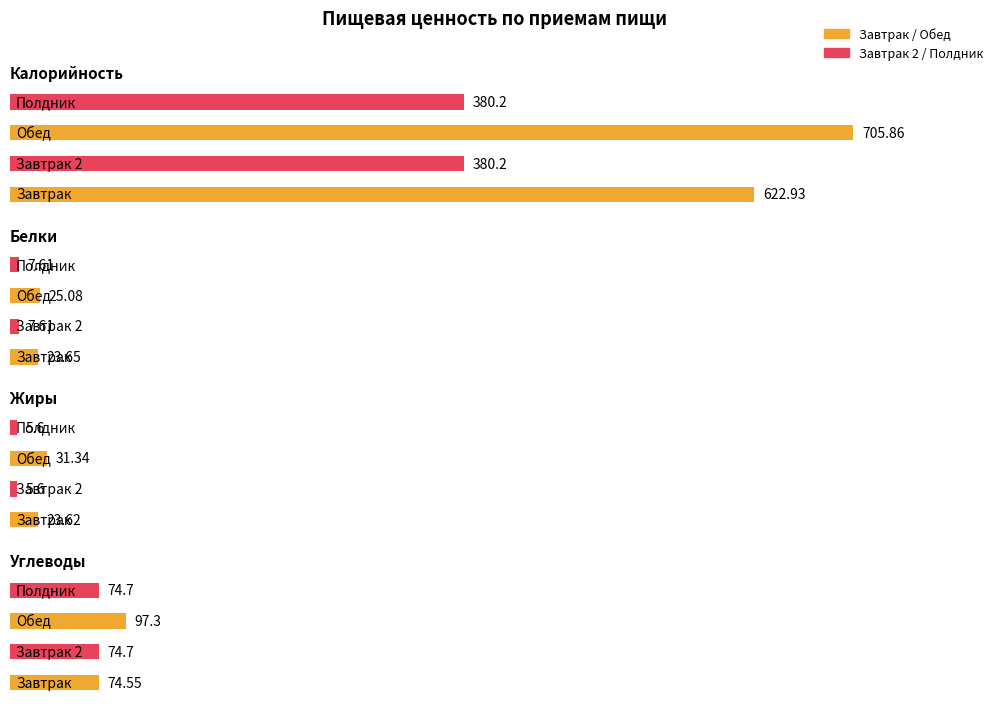

Is the value of Жиры at Завтрак 2 greater than the value of Углеводы at Обед?

No